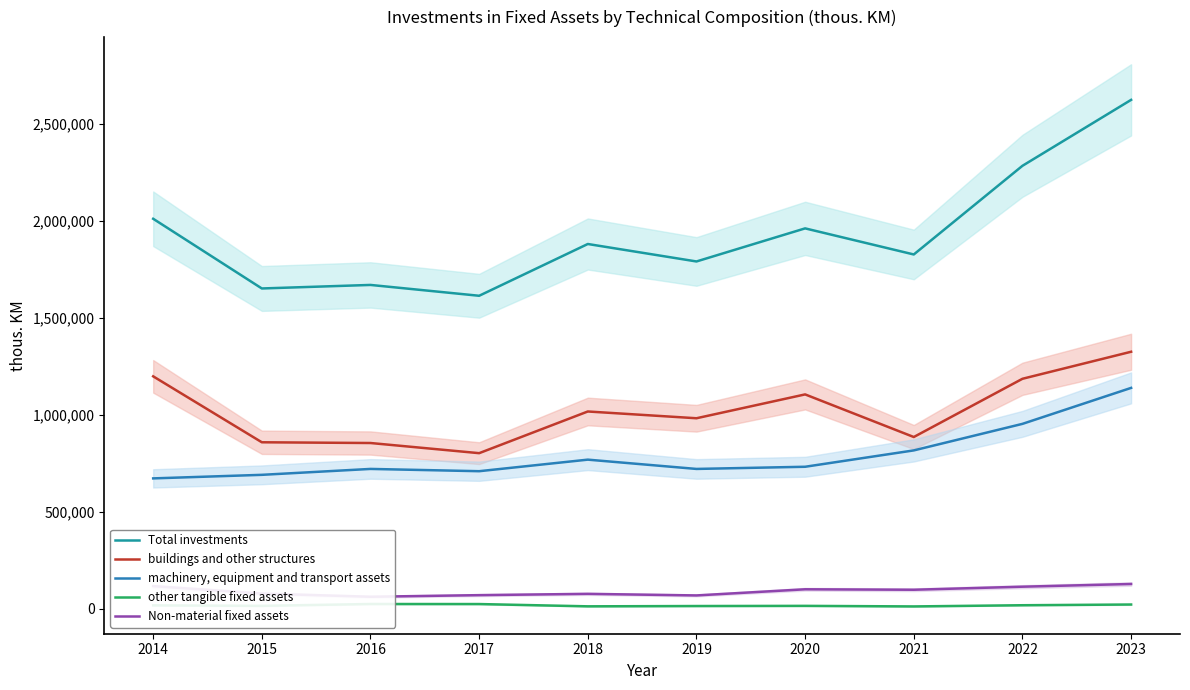

What is the lowest value of the machinery, equipment and transport assets series?

672457